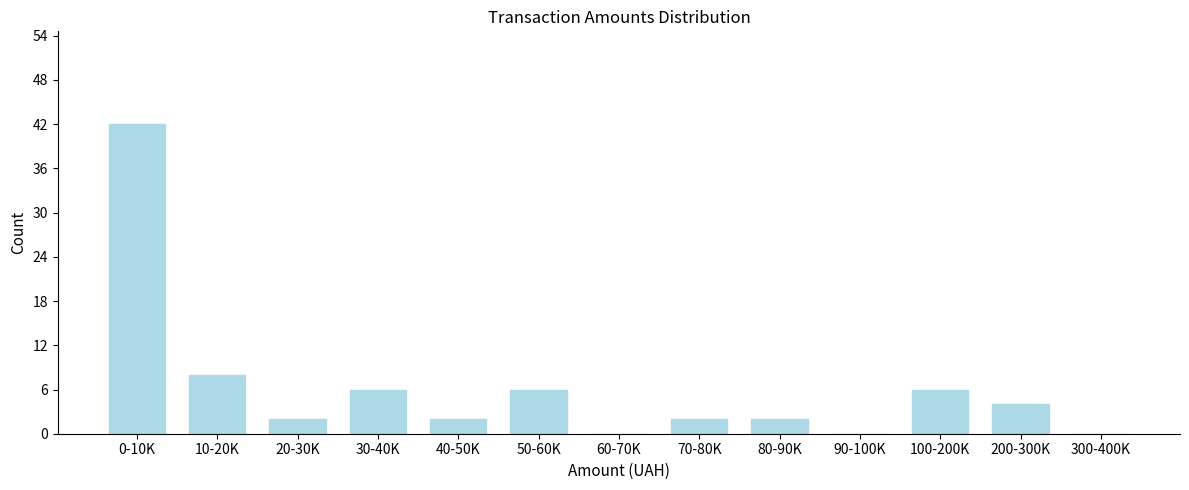

Reading left to right, extract all data points from this chart.

0-10K=42	10-20K=8	20-30K=2	30-40K=6	40-50K=2	50-60K=6	60-70K=0	70-80K=2	80-90K=2	90-100K=0	100-200K=6	200-300K=4	300-400K=0